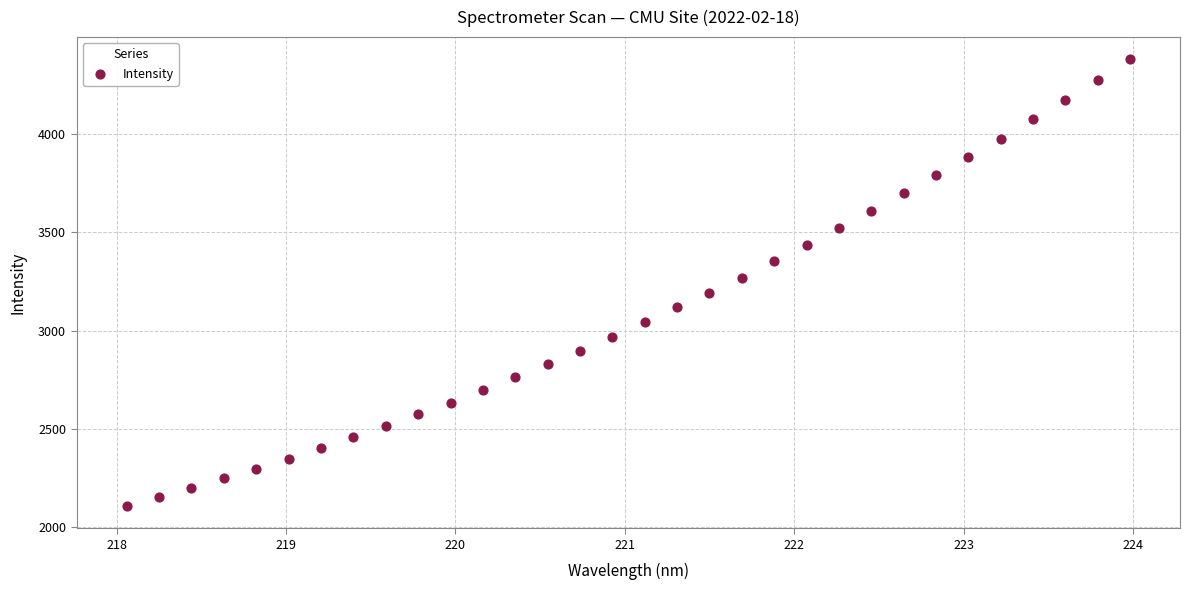

What is the range of X values (max minus min)?

5.9